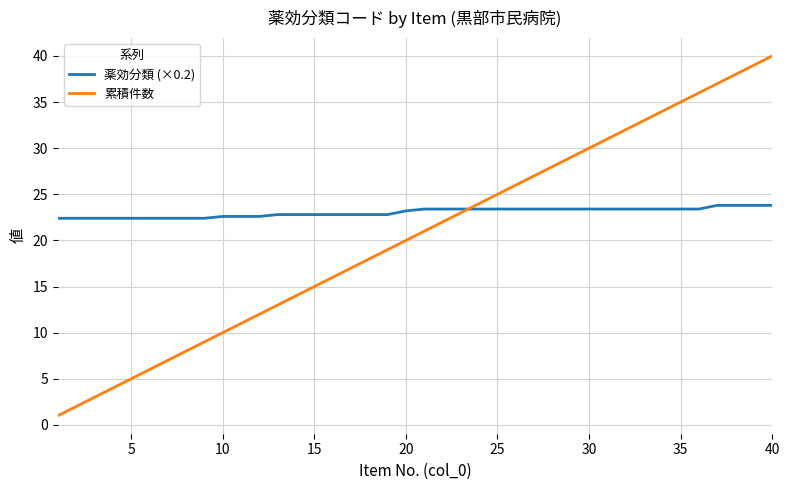

What is the minimum value for 累積件数?

1.0